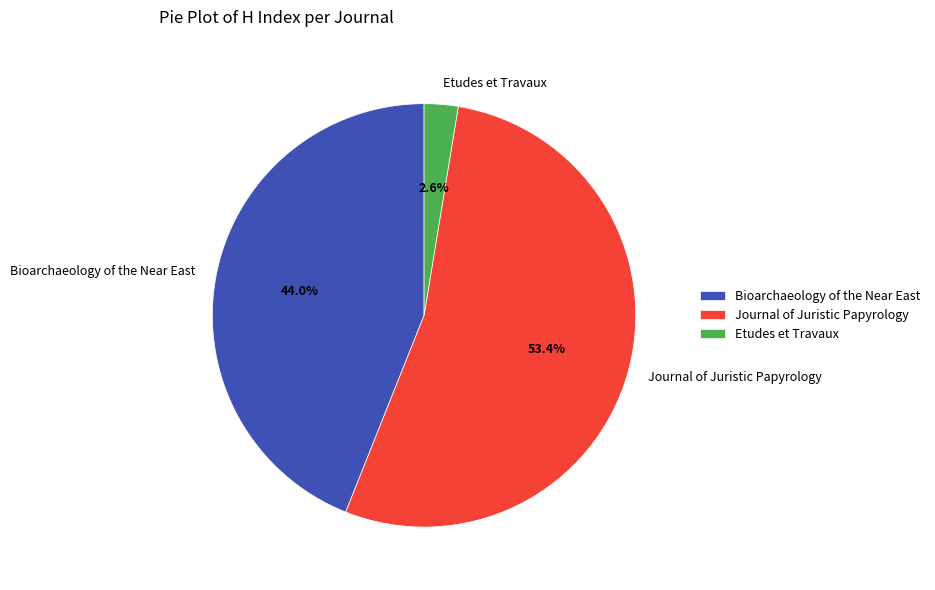

How many slices are in this pie chart?

3